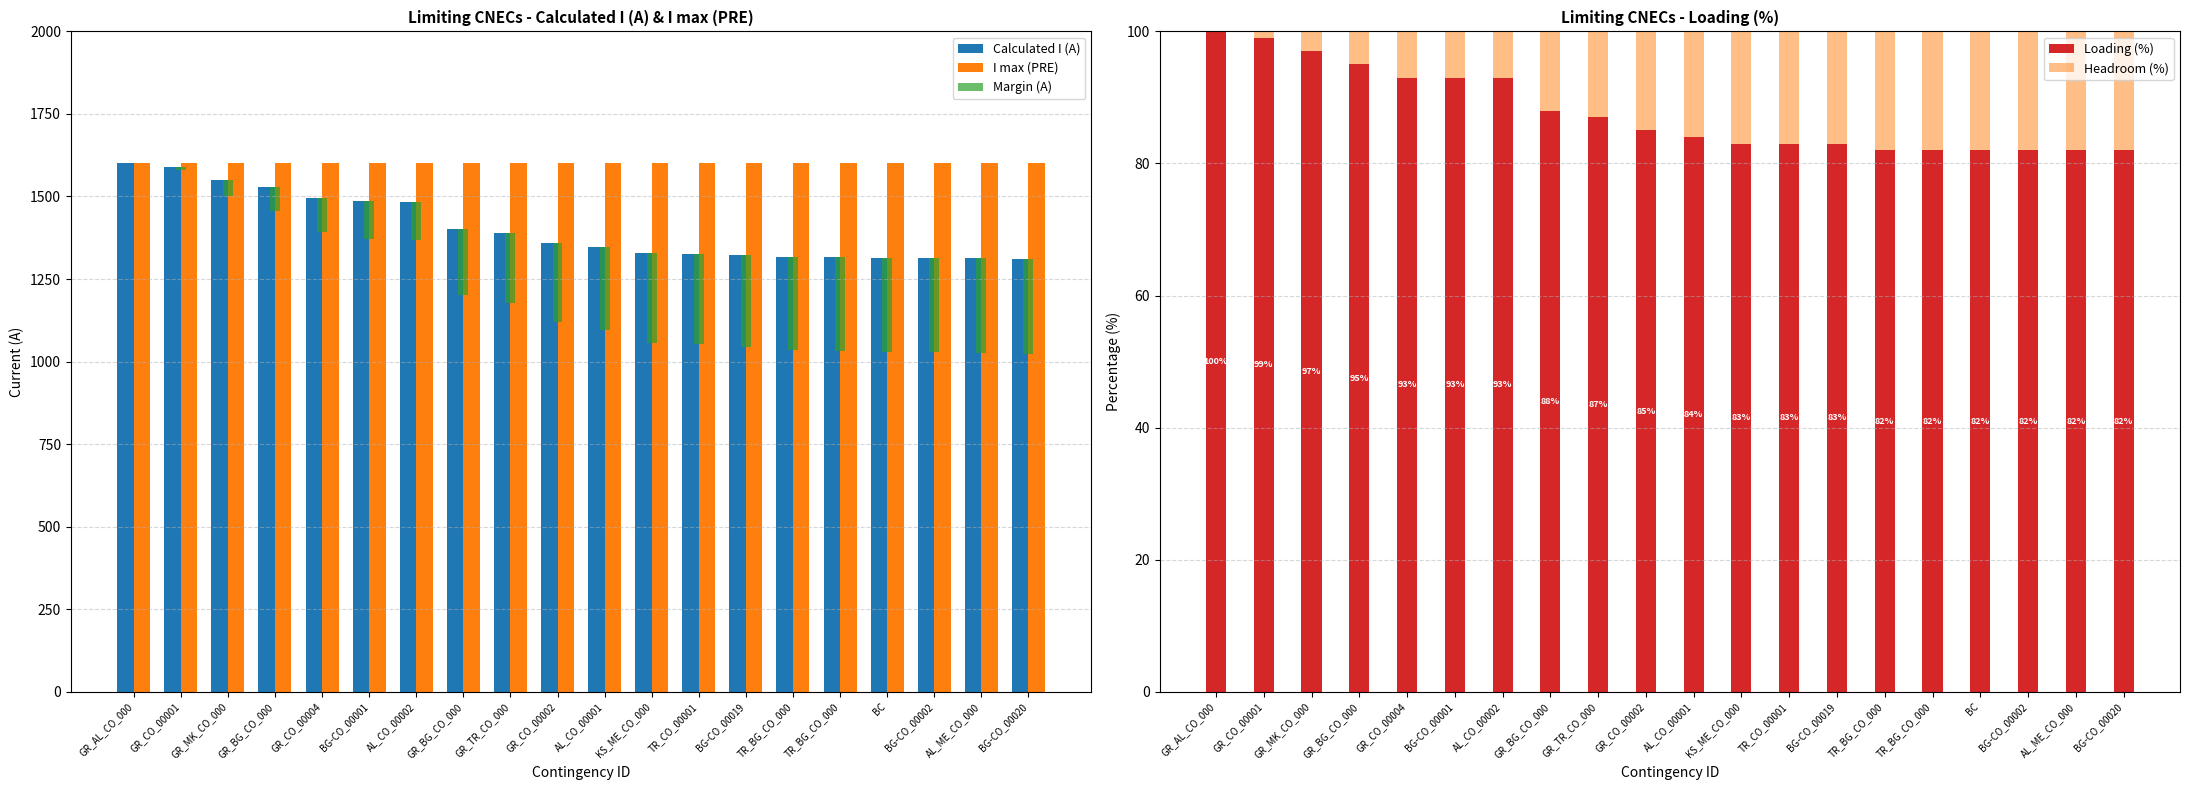

Reading left to right, transcribe all the data shown in this chart.

Calculated I (A): GR_AL_CO_000=1600	GR_CO_00001=1590	GR_MK_CO_000=1550	GR_BG_CO_000=1528	GR_CO_00004=1496	BG-CO_00001=1486	AL_CO_00002=1484	GR_BG_CO_000=1401	GR_TR_CO_000=1389	GR_CO_00002=1360	AL_CO_00001=1348	KS_ME_CO_000=1328	TR_CO_00001=1326	BG-CO_00019=1322	TR_BG_CO_000=1317	TR_BG_CO_000=1316	BC=1315	BG-CO_00002=1315	AL_ME_CO_000=1313	BG-CO_00020=1311
I max (PRE): GR_AL_CO_000=1600	GR_CO_00001=1600	GR_MK_CO_000=1600	GR_BG_CO_000=1600	GR_CO_00004=1600	BG-CO_00001=1600	AL_CO_00002=1600	GR_BG_CO_000=1600	GR_TR_CO_000=1600	GR_CO_00002=1600	AL_CO_00001=1600	KS_ME_CO_000=1600	TR_CO_00001=1600	BG-CO_00019=1600	TR_BG_CO_000=1600	TR_BG_CO_000=1600	BC=1600	BG-CO_00002=1600	AL_ME_CO_000=1600	BG-CO_00020=1600
Margin (A): GR_AL_CO_000=0	GR_CO_00001=-10	GR_MK_CO_000=-50	GR_BG_CO_000=-72	GR_CO_00004=-104	BG-CO_00001=-114	AL_CO_00002=-116	GR_BG_CO_000=-199	GR_TR_CO_000=-211	GR_CO_00002=-240	AL_CO_00001=-252	KS_ME_CO_000=-272	TR_CO_00001=-274	BG-CO_00019=-278	TR_BG_CO_000=-283	TR_BG_CO_000=-284	BC=-285	BG-CO_00002=-285	AL_ME_CO_000=-287	BG-CO_00020=-289
Loading (%): GR_AL_CO_000=100	GR_CO_00001=99	GR_MK_CO_000=97	GR_BG_CO_000=95	GR_CO_00004=93	BG-CO_00001=93	AL_CO_00002=93	GR_BG_CO_000=88	GR_TR_CO_000=87	GR_CO_00002=85	AL_CO_00001=84	KS_ME_CO_000=83	TR_CO_00001=83	BG-CO_00019=83	TR_BG_CO_000=82	TR_BG_CO_000=82	BC=82	BG-CO_00002=82	AL_ME_CO_000=82	BG-CO_00020=82
Headroom (%): GR_AL_CO_000=0	GR_CO_00001=1	GR_MK_CO_000=3	GR_BG_CO_000=5	GR_CO_00004=7	BG-CO_00001=7	AL_CO_00002=7	GR_BG_CO_000=12	GR_TR_CO_000=13	GR_CO_00002=15	AL_CO_00001=16	KS_ME_CO_000=17	TR_CO_00001=17	BG-CO_00019=17	TR_BG_CO_000=18	TR_BG_CO_000=18	BC=18	BG-CO_00002=18	AL_ME_CO_000=18	BG-CO_00020=18